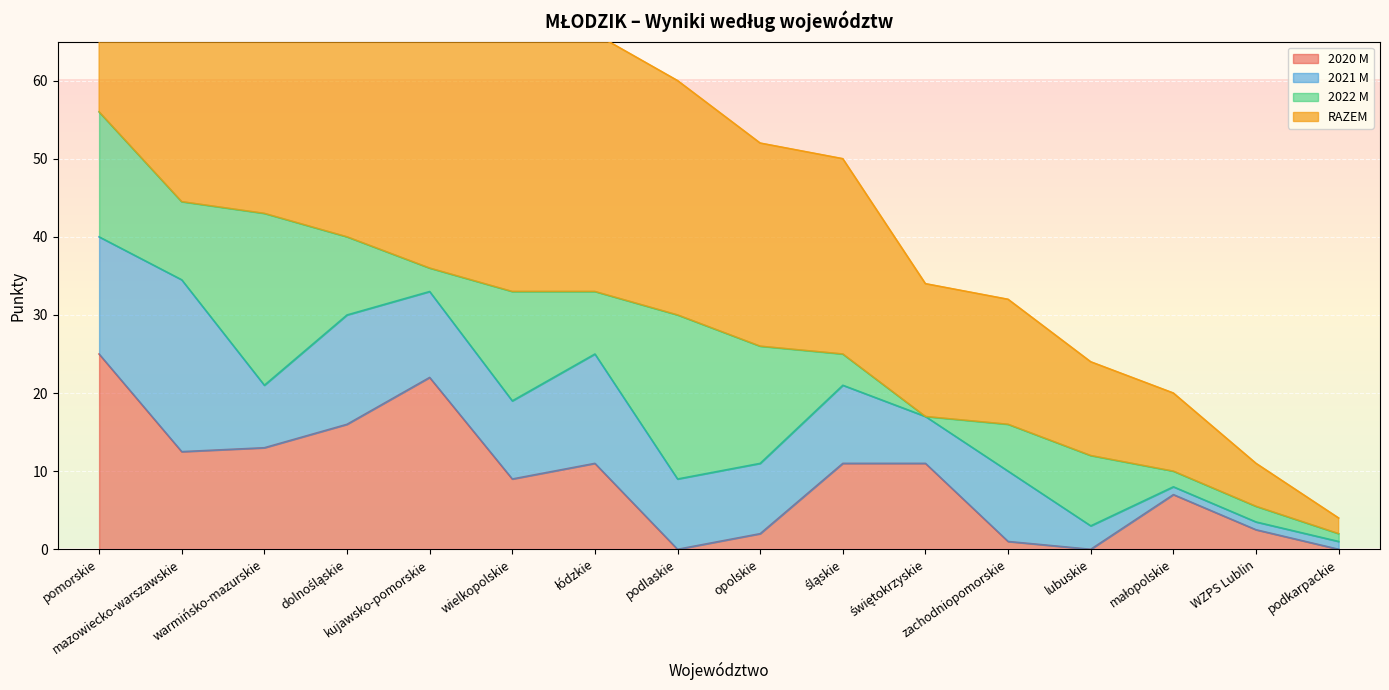

What is the difference between the maximum and minimum values in the RAZEM series?

54.0